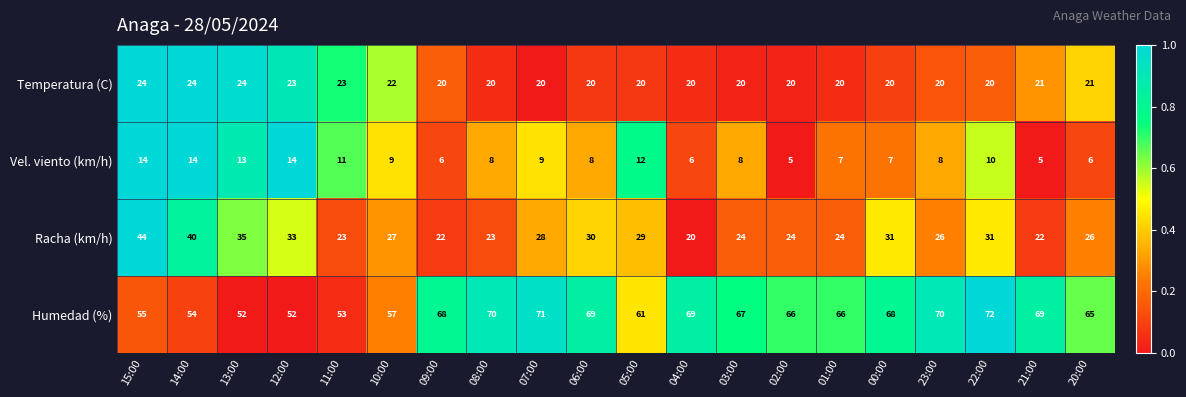

What is the spread (max minus min) of values at 15:00?

41